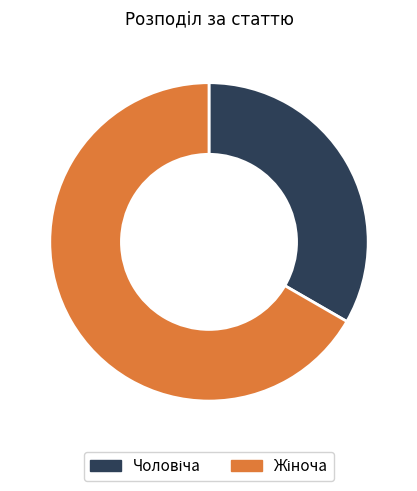

Does any single category account for the majority?

Yes